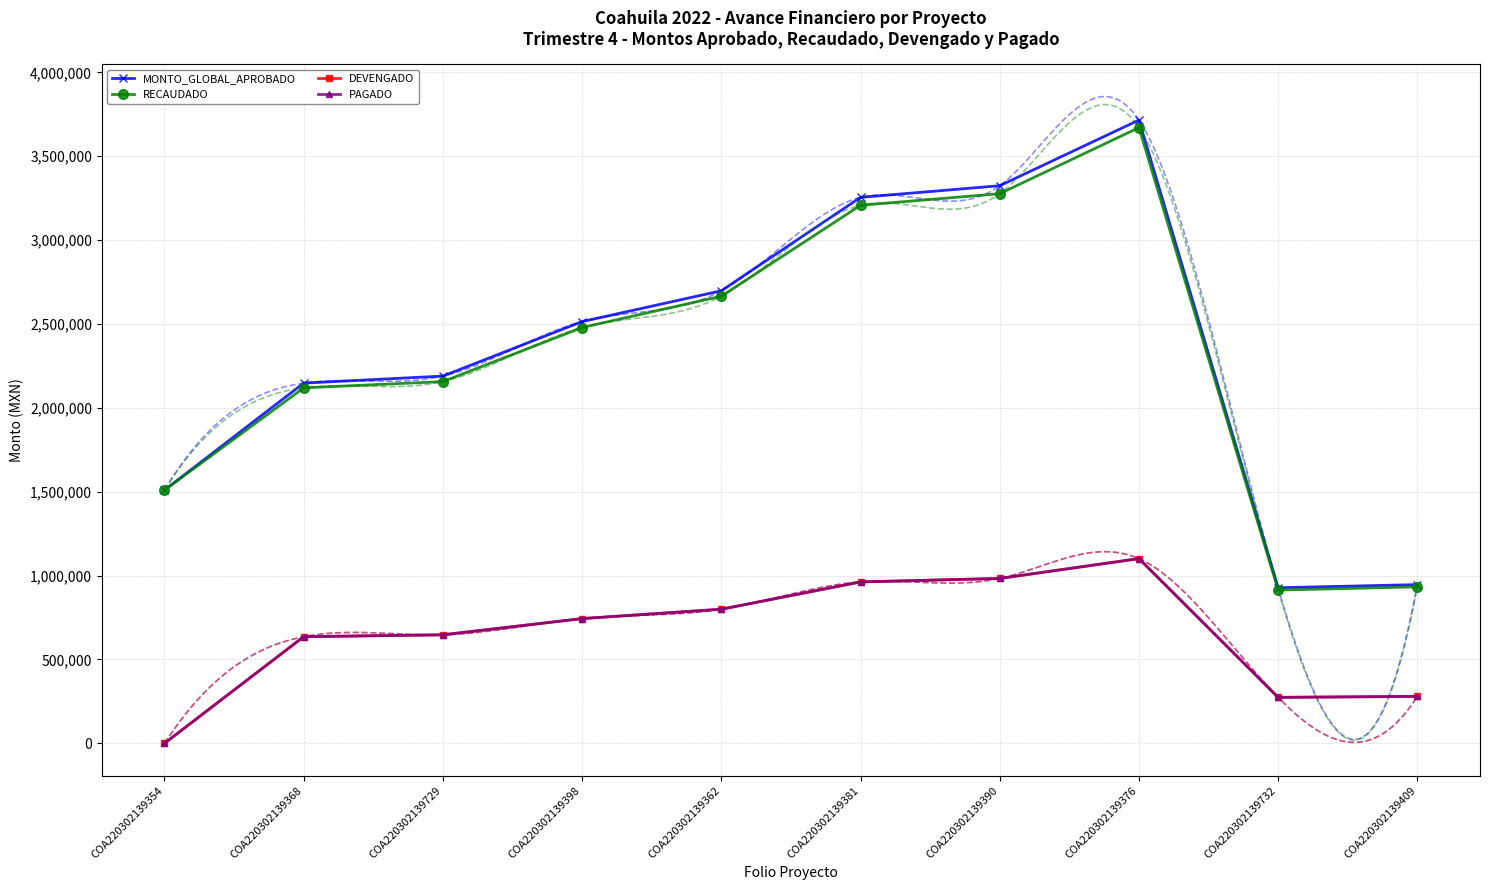

True or false: RECAUDADO has a value of 932988.0 at COA220302139409.

True